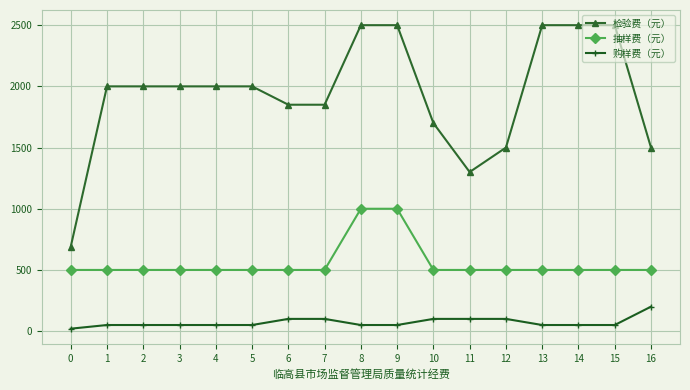

What is the value of the 抽样费（元） point at the 9th from the left?

1000